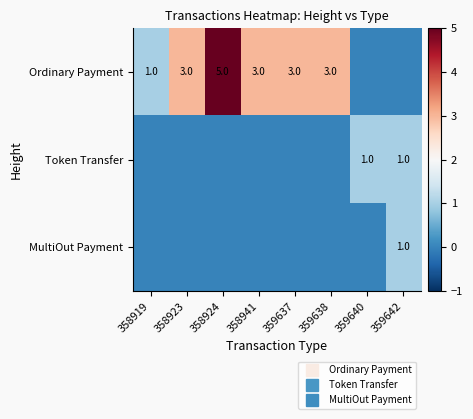

At which category does the chart reach its minimum across all series?

359640